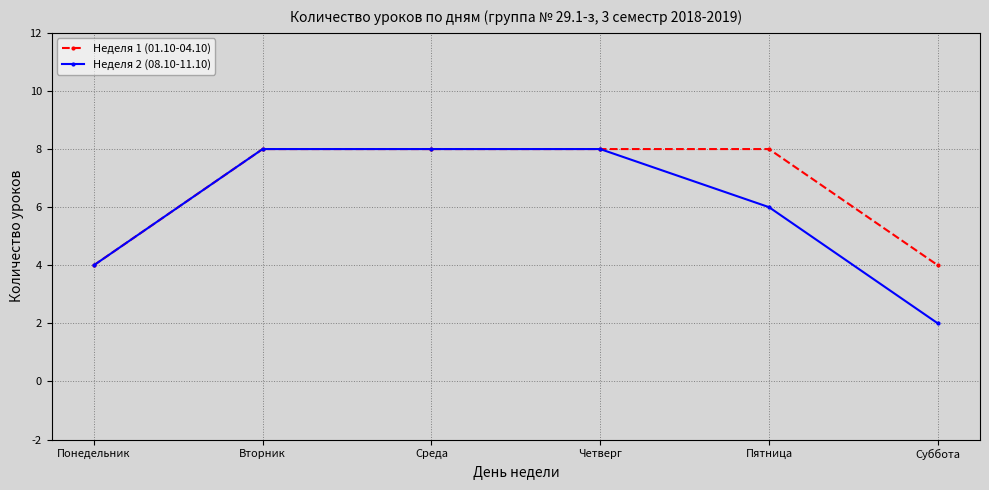

What is the sum of all Неделя 2 (08.10-11.10) values?

36